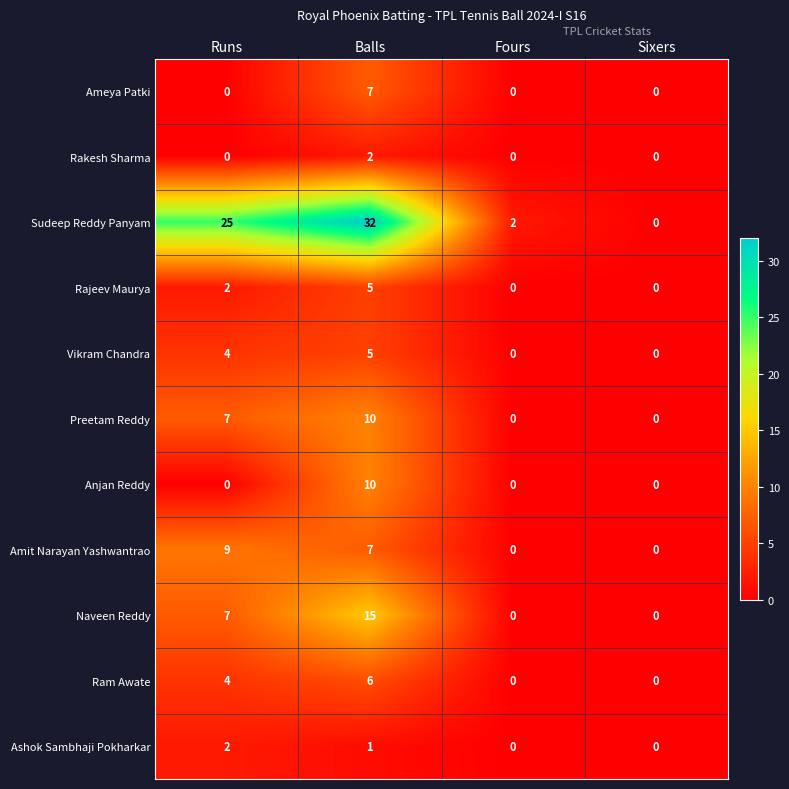

What is the sum of all Ameya Patki values?

7